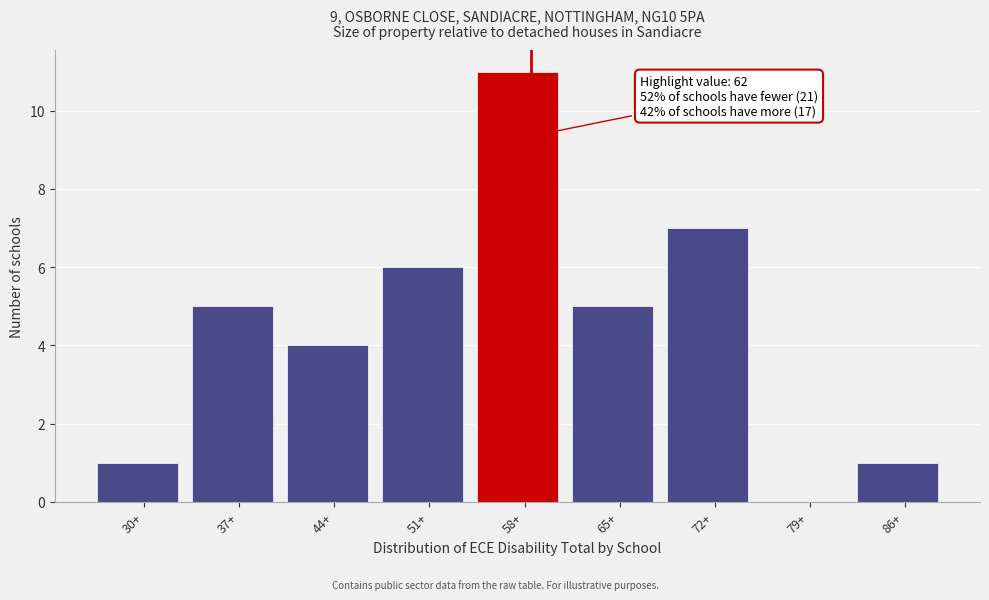

Reading left to right, extract all data points from this chart.

30+=1	37+=5	44+=4	51+=6	58+=11	65+=5	72+=7	79+=0	86+=1